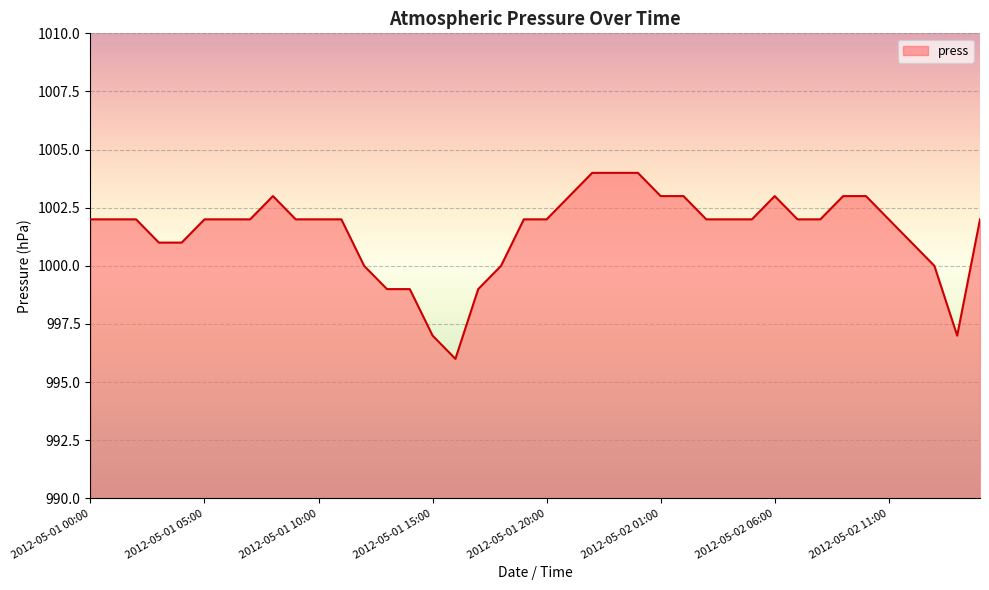

What is the difference between the maximum and minimum values?

8